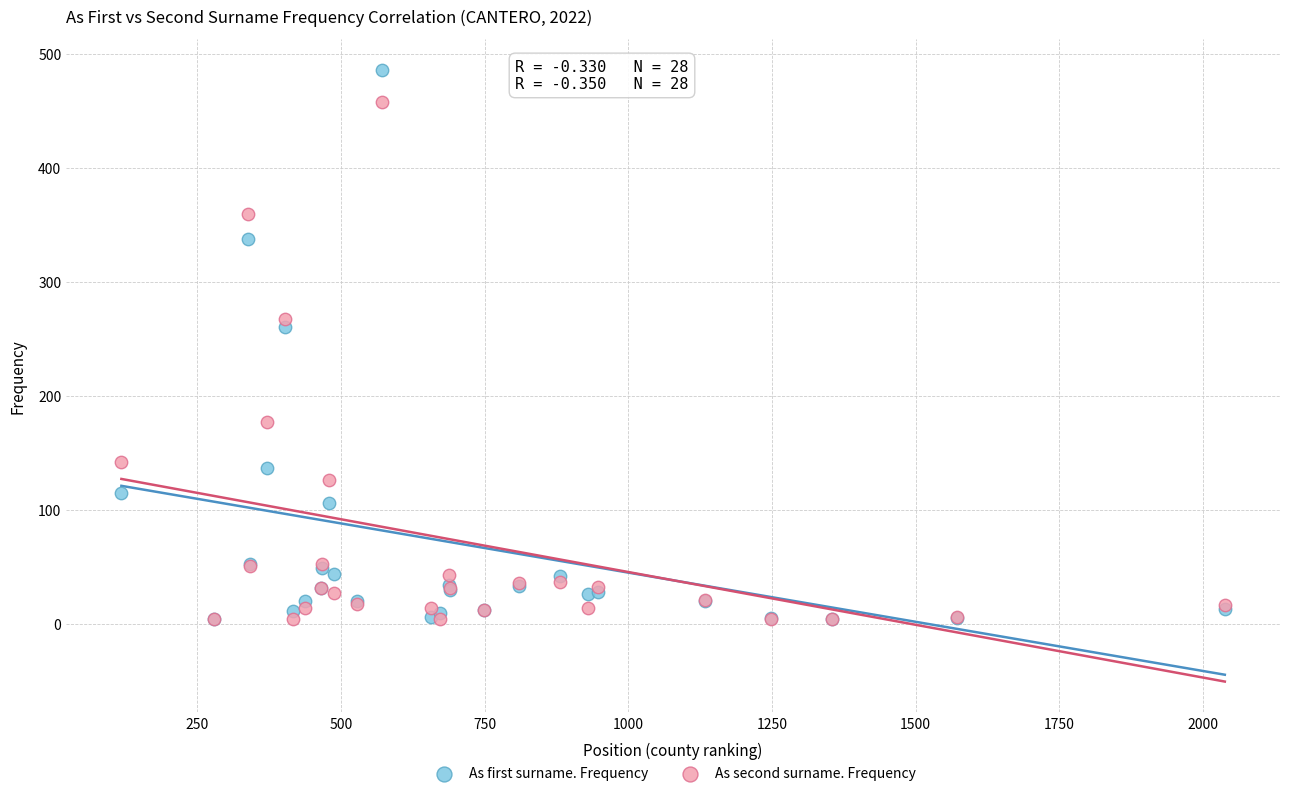

Which series contains the highest Y value?

As first surname. Frequency